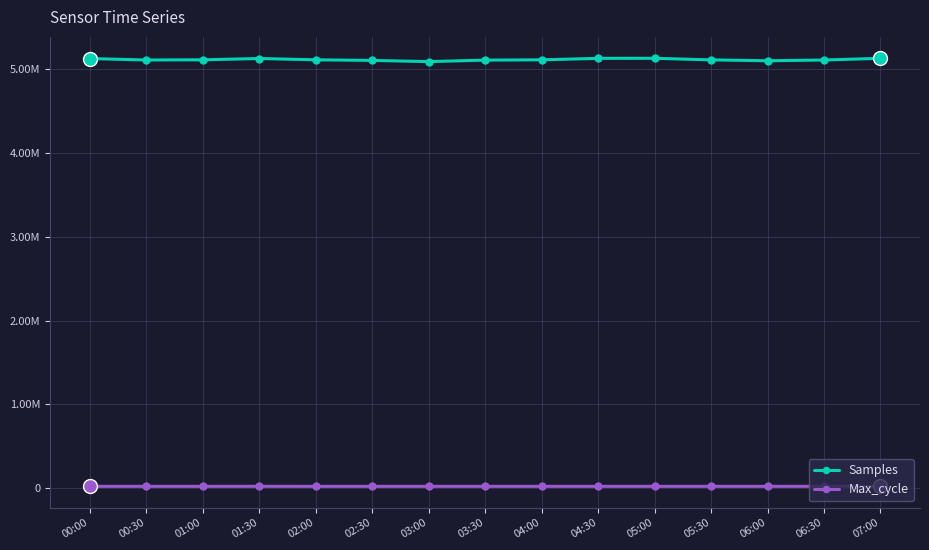

True or false: Samples has a value of 5103118 at 06:00.

True